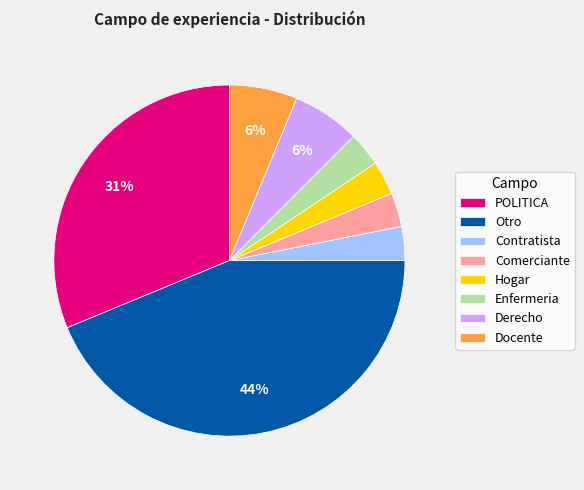

To the nearest percent, what is the difference between the largest and smallest slice percentages?

41%